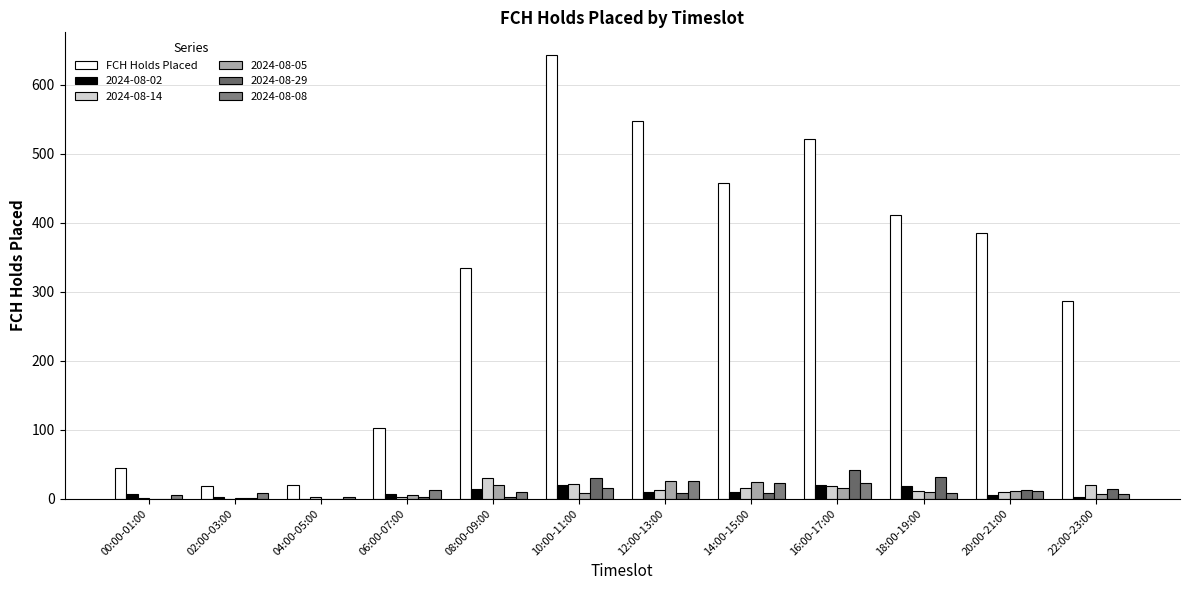

Reading left to right, extract all data points from this chart.

00:00-01:00=44	02:00-03:00=18	04:00-05:00=19	06:00-07:00=102	08:00-09:00=334	10:00-11:00=644	12:00-13:00=547	14:00-15:00=457	16:00-17:00=522	18:00-19:00=412	20:00-21:00=385	22:00-23:00=286